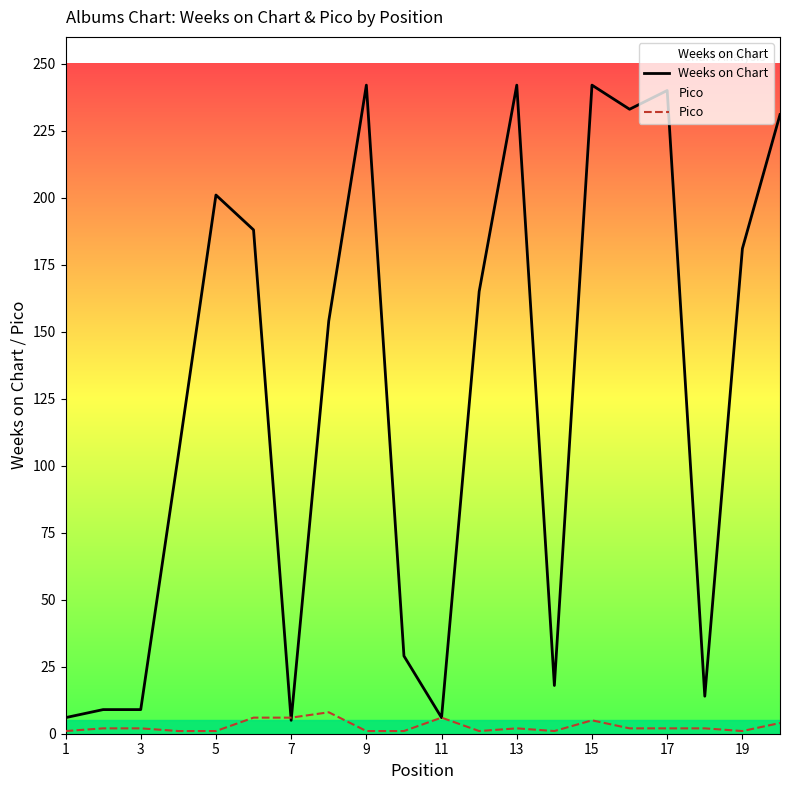

Where does the Weeks on Chart series first go above 165?

5